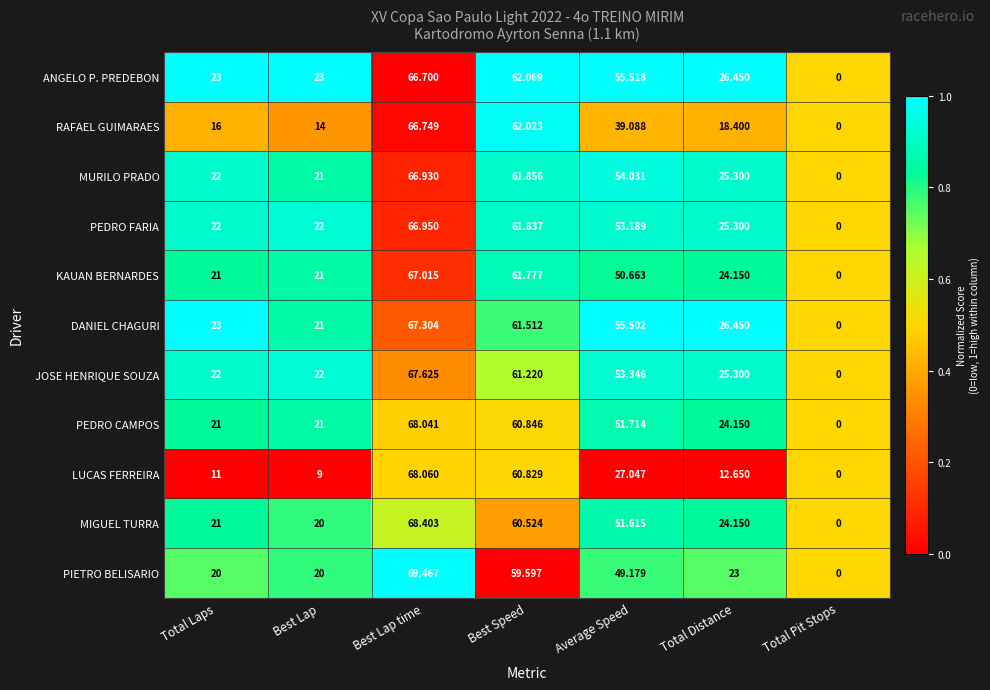

Which series has the largest range (max minus min)?

PIETRO BELISARIO